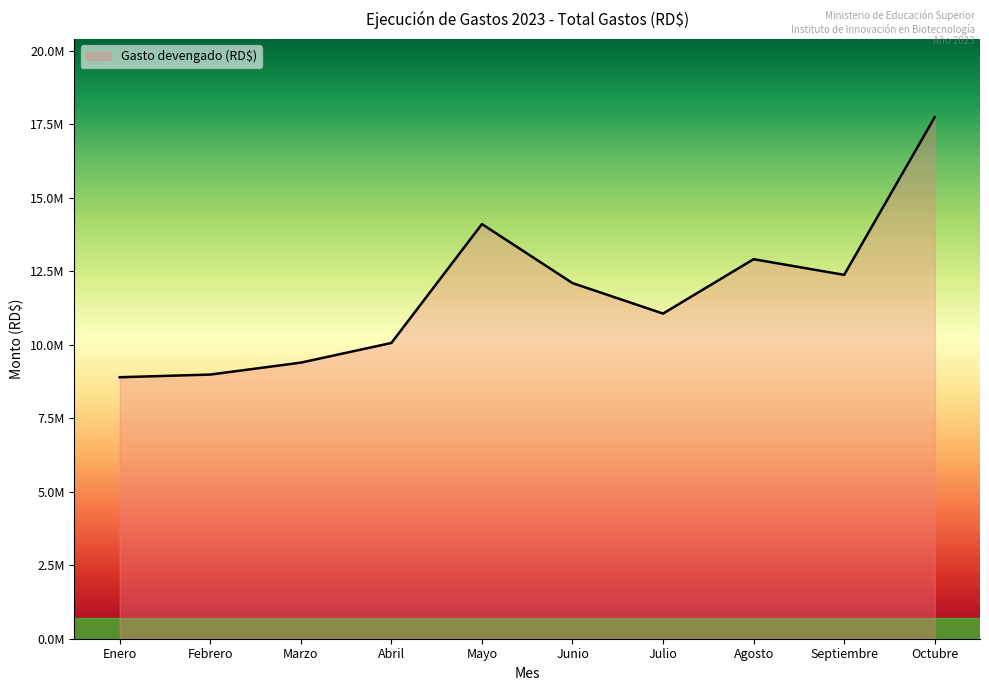

Does the chart display data point markers on the line(s)?

No